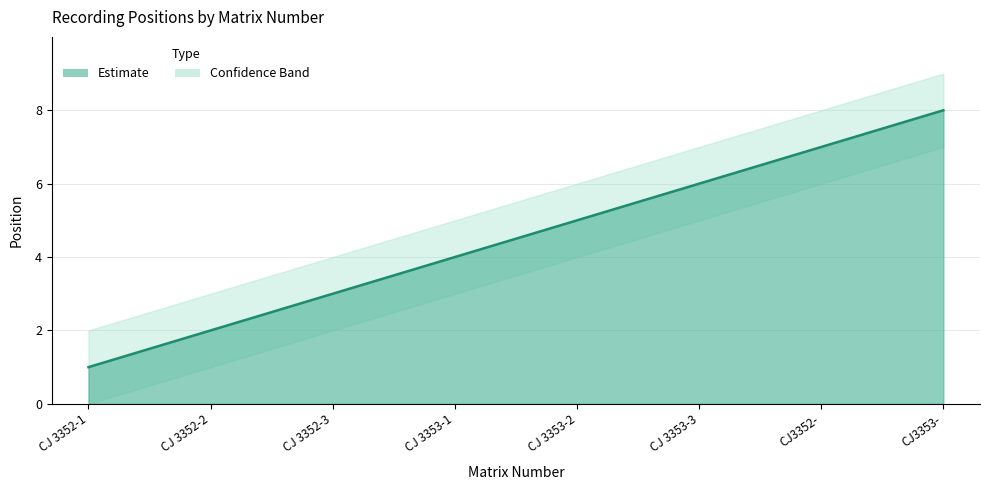

How many lines are shown in the chart?

1